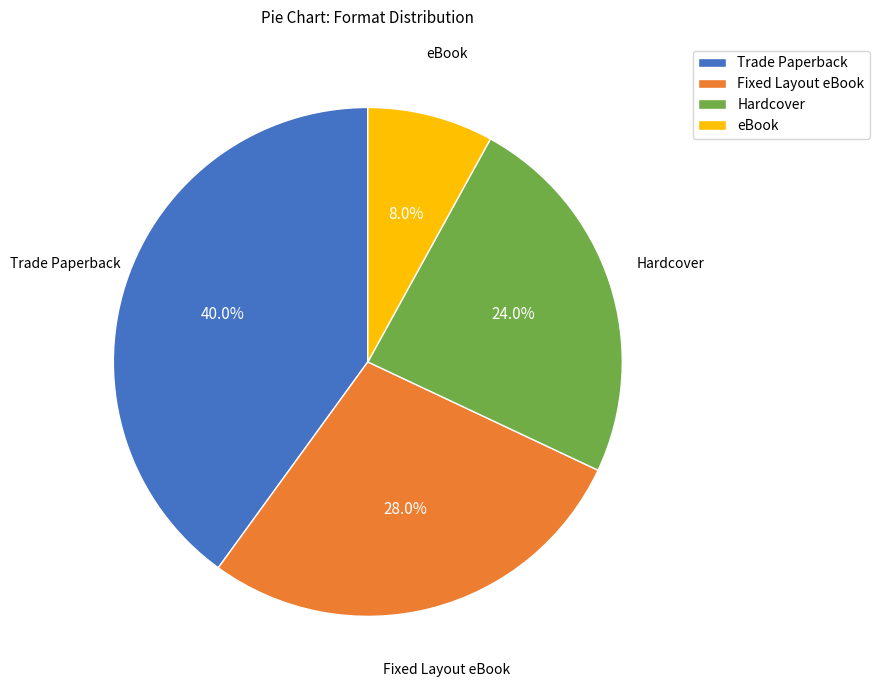

To the nearest percent, what is the combined percentage of Hardcover and Trade Paperback?

64%